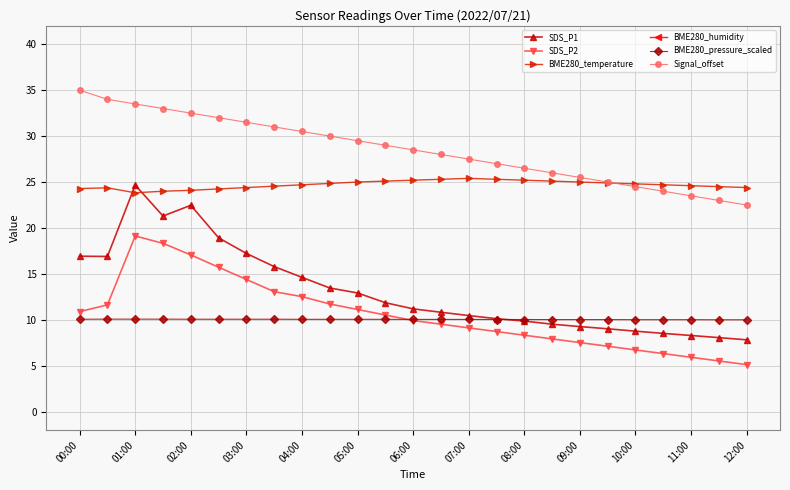

The value of BME280_pressure_scaled at 06:00 is 17.4. True or false?

False